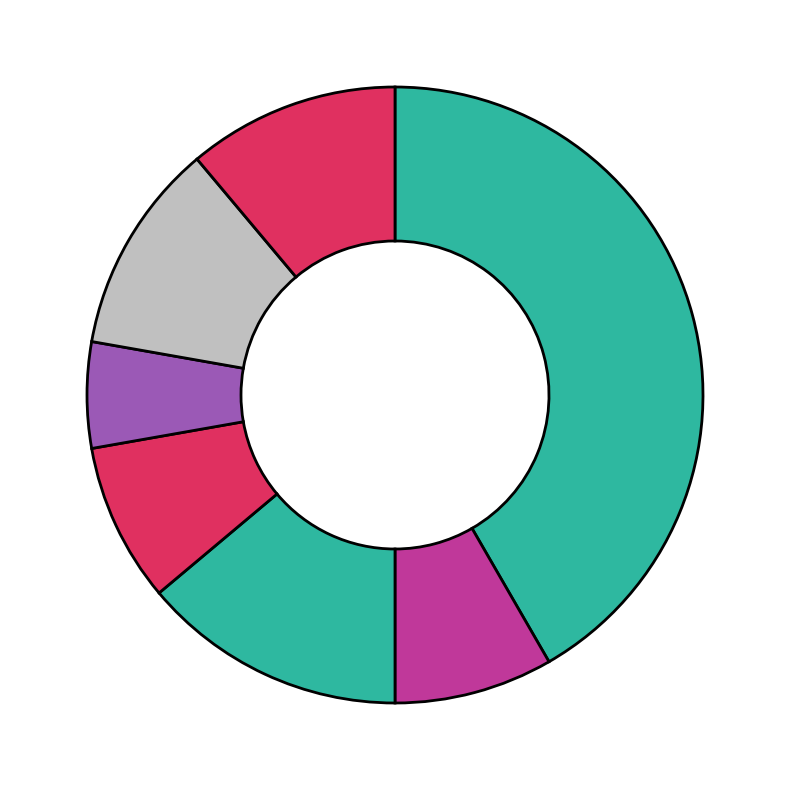

How many slices are in this pie chart?

7